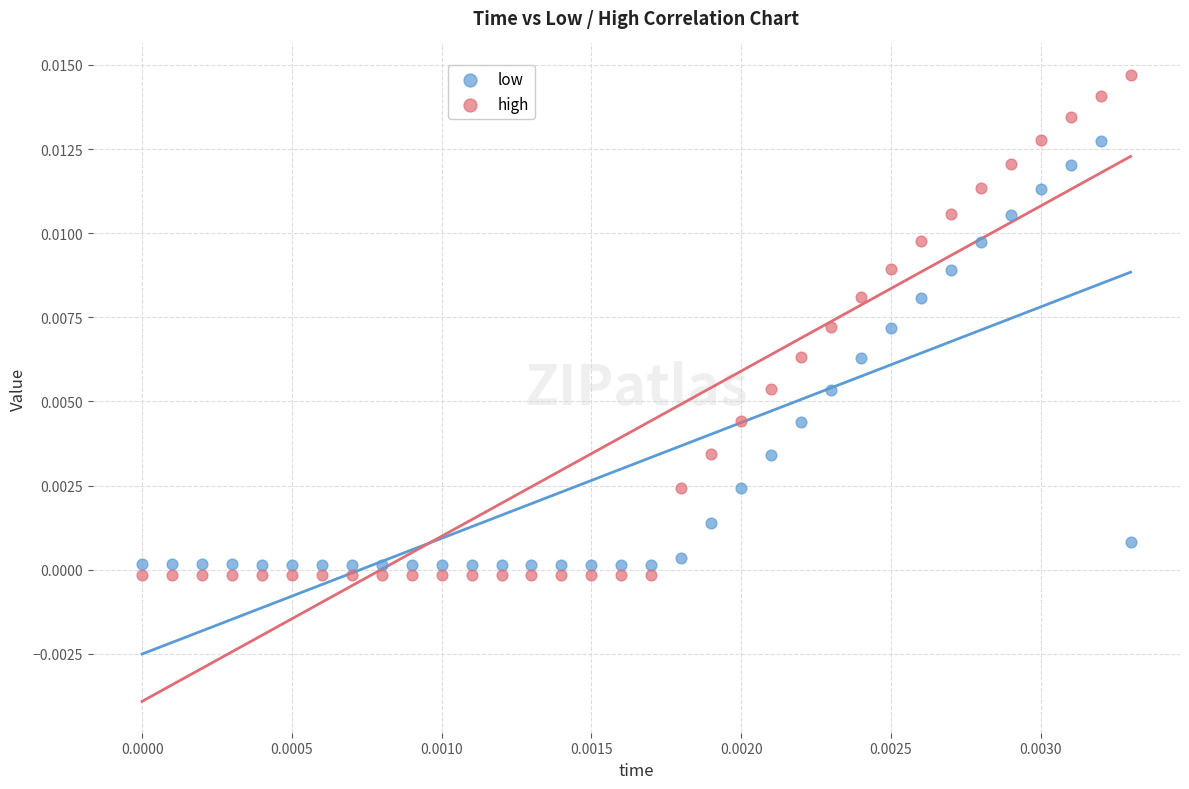

Which series reaches the minimum Y coordinate?

high